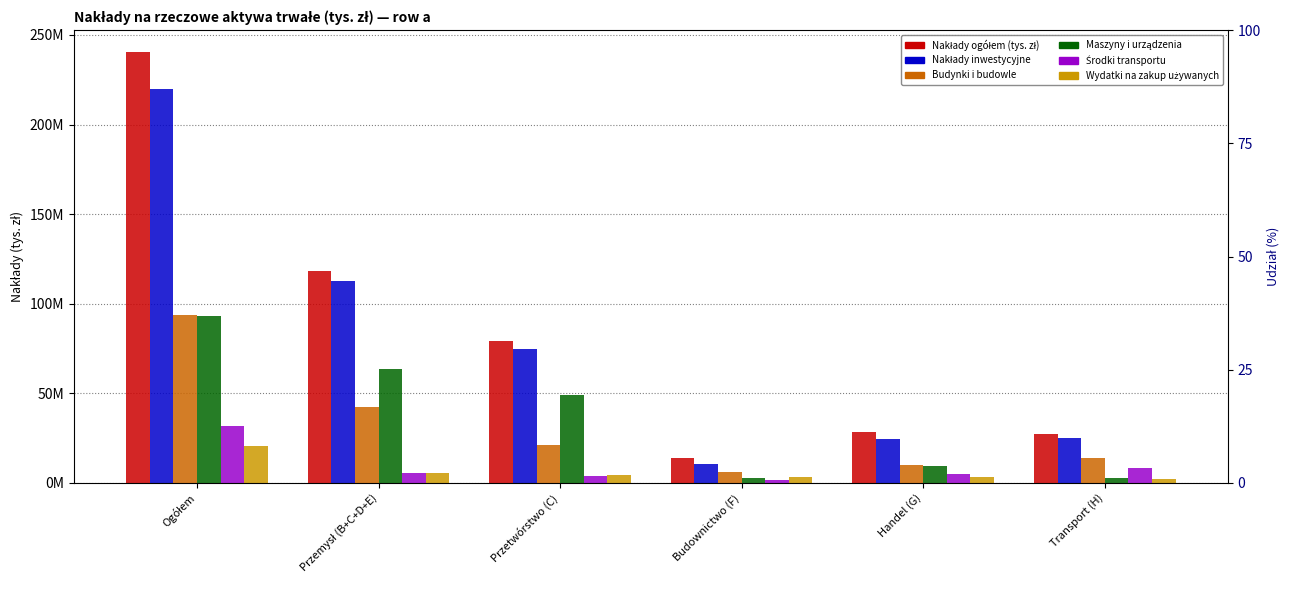

The value of Nakłady ogółem (tys. zł) at Transport (H) is 27338277. True or false?

True